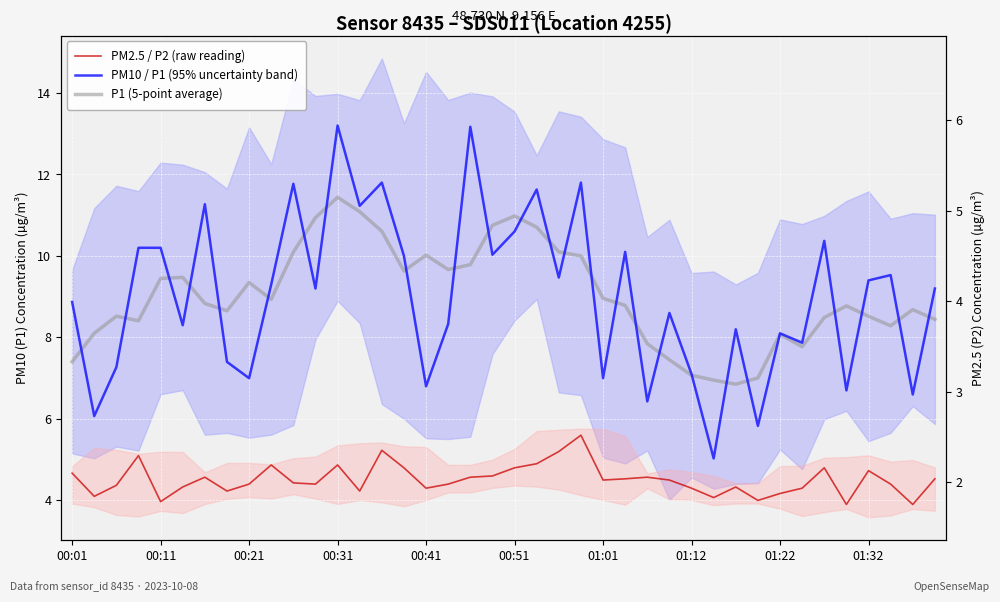

In P1 (5-point average), how many points are lower than both neighbors (excluding endpoints)?

8